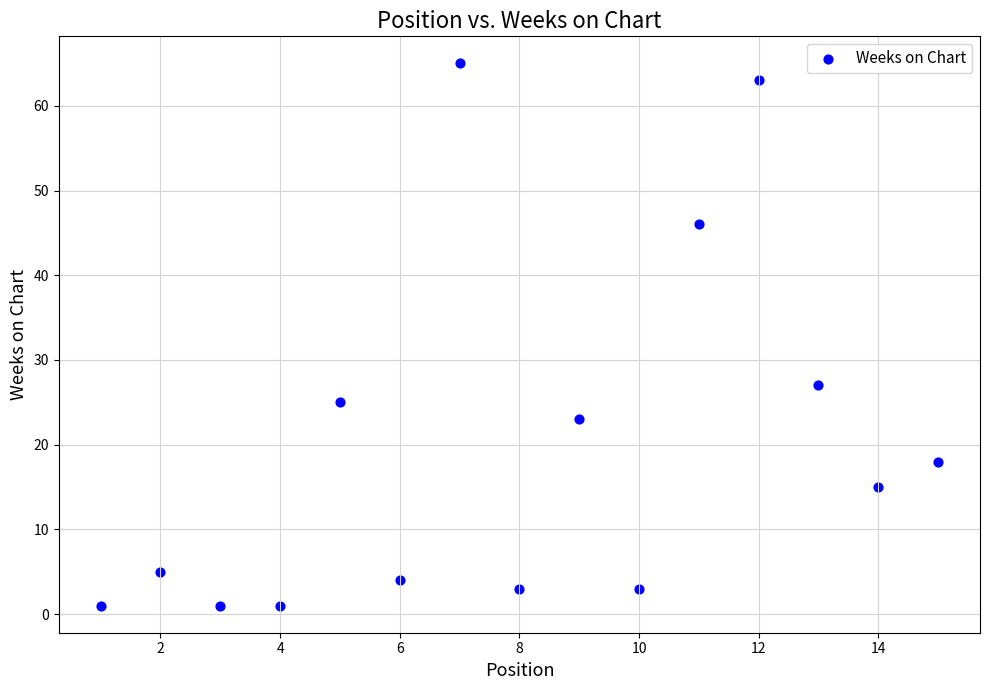

What Y value in the scatter plot is closest to 33?

27